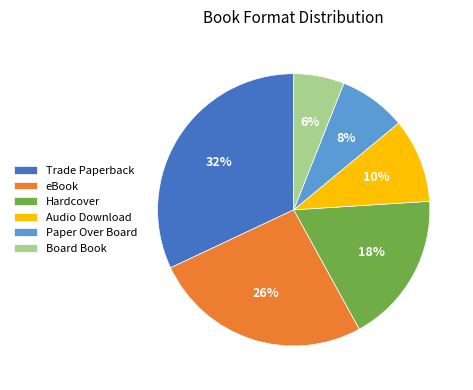

Rank the categories by value from highest to lowest.

Trade Paperback, eBook, Hardcover, Audio Download, Paper Over Board, Board Book